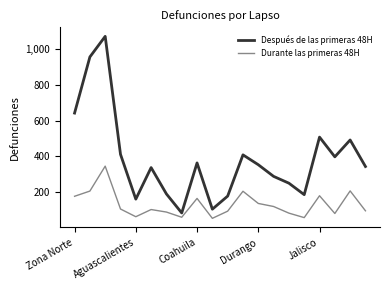

What is the minimum value shown in the chart?

55